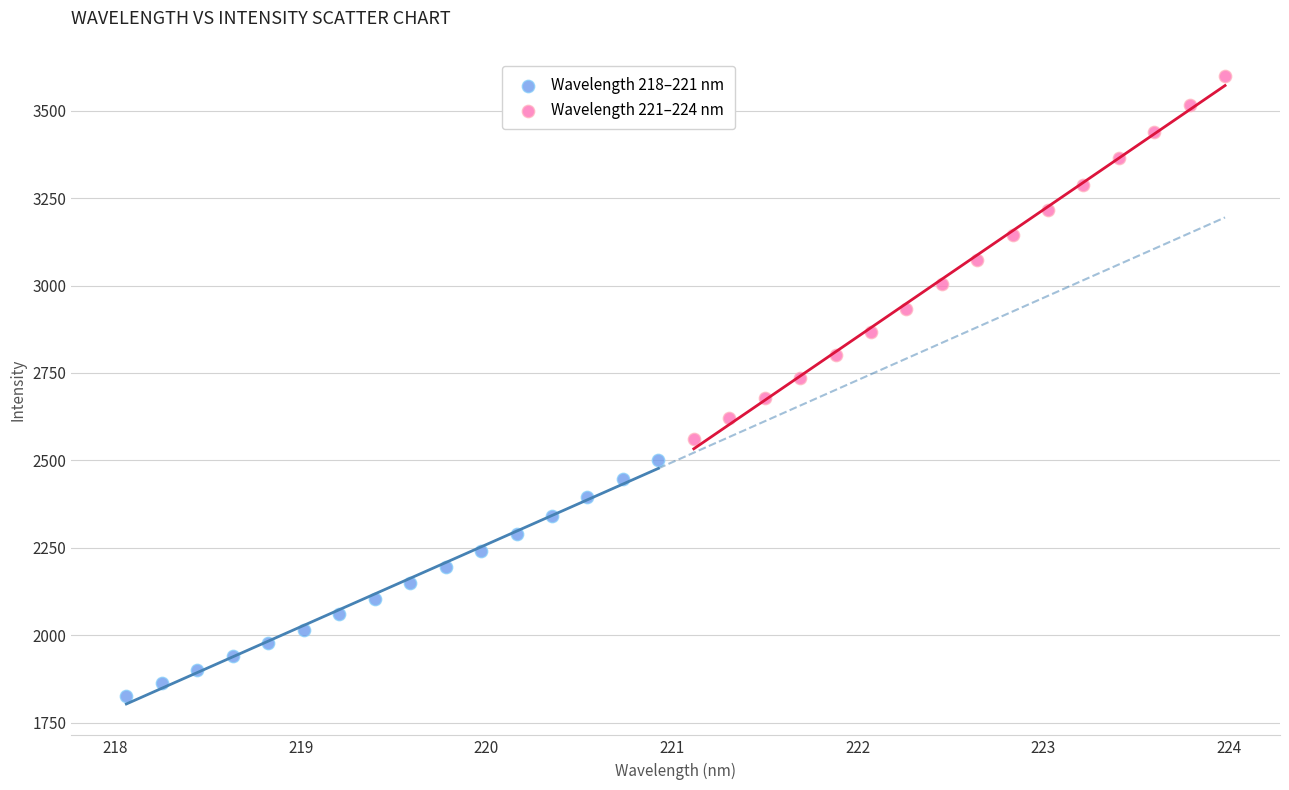

Which series has the widest spread of Y values?

Wavelength 221–224 nm